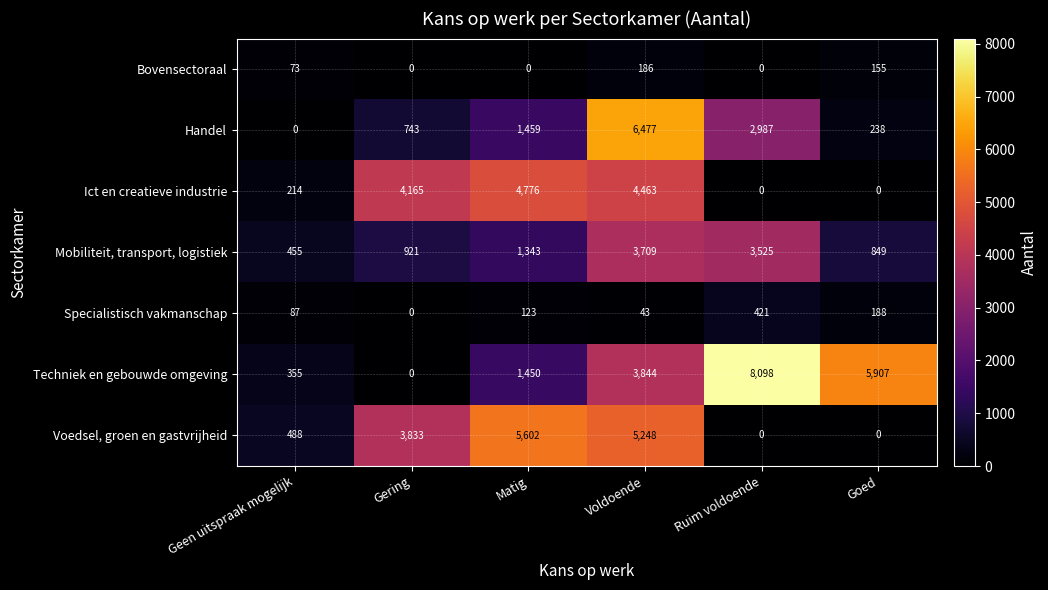

At how many categories does at least one series exceed 4247?

4